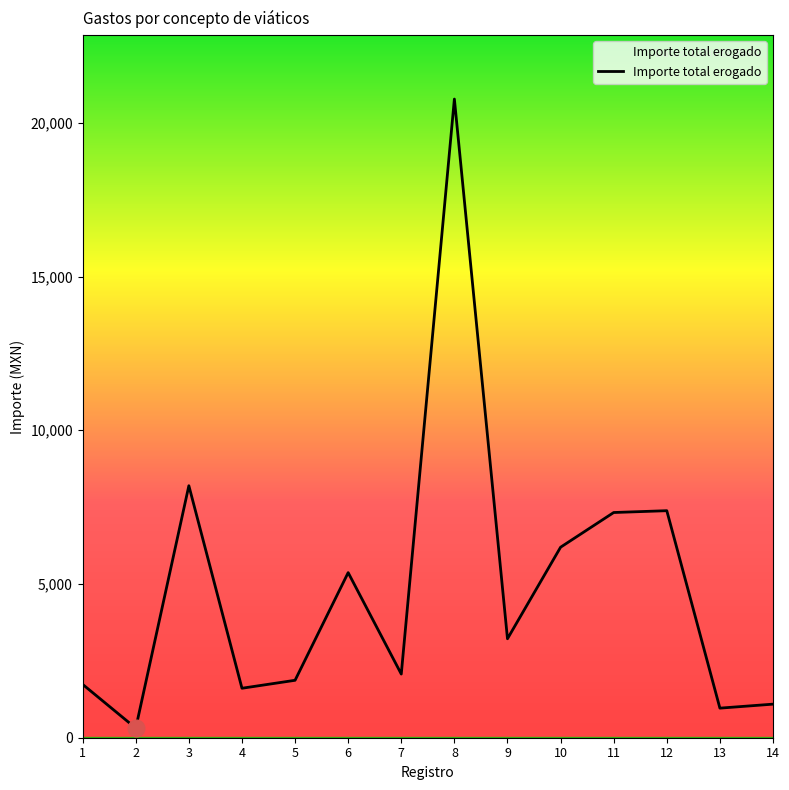

At which label does the data first exceed 3218?

3